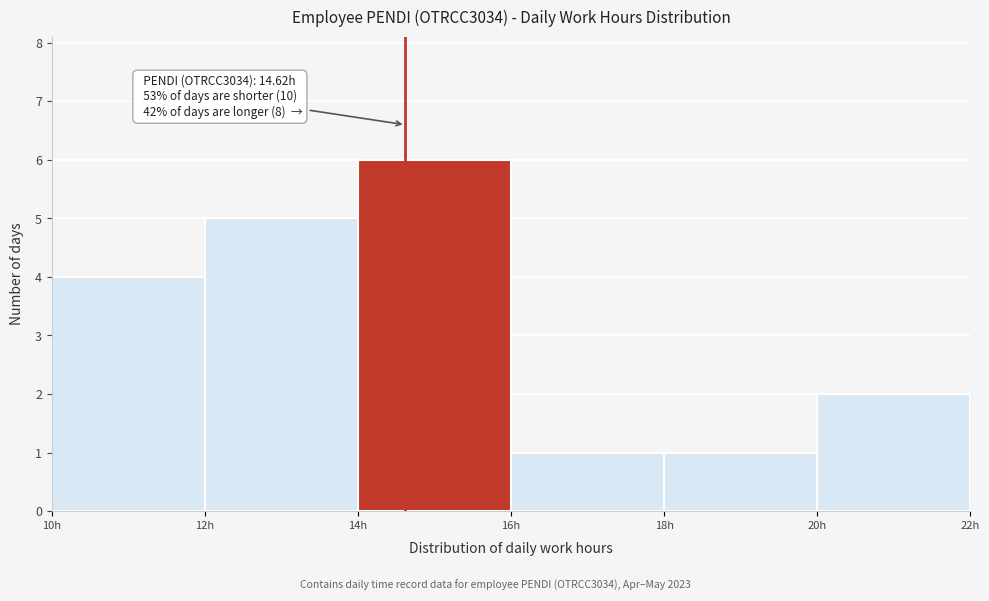

Which range on the x-axis has the tallest bar?

14 to 16